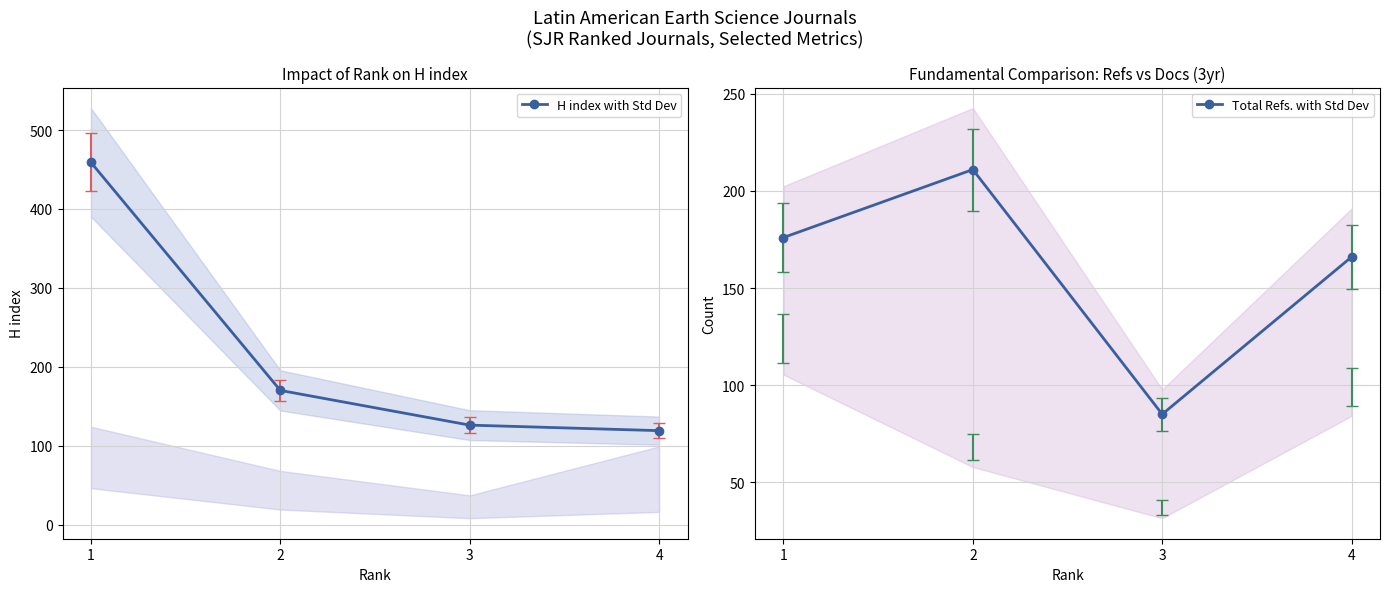

Is it true that Total Refs. with Std Dev equals 85 at 3?

True